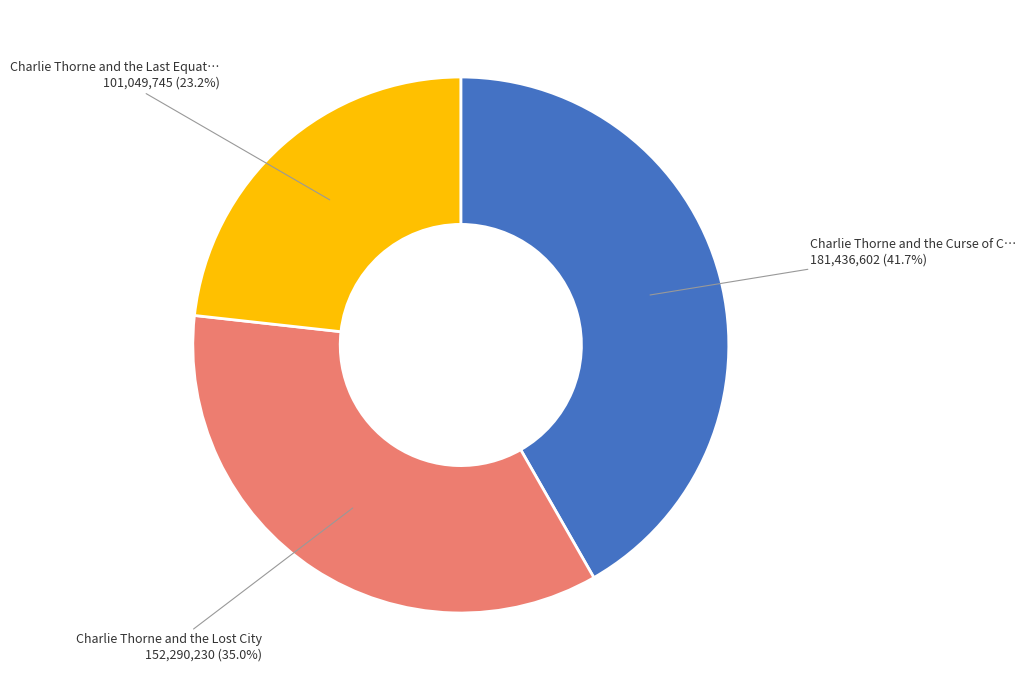

Count the number of slices in the pie.

3